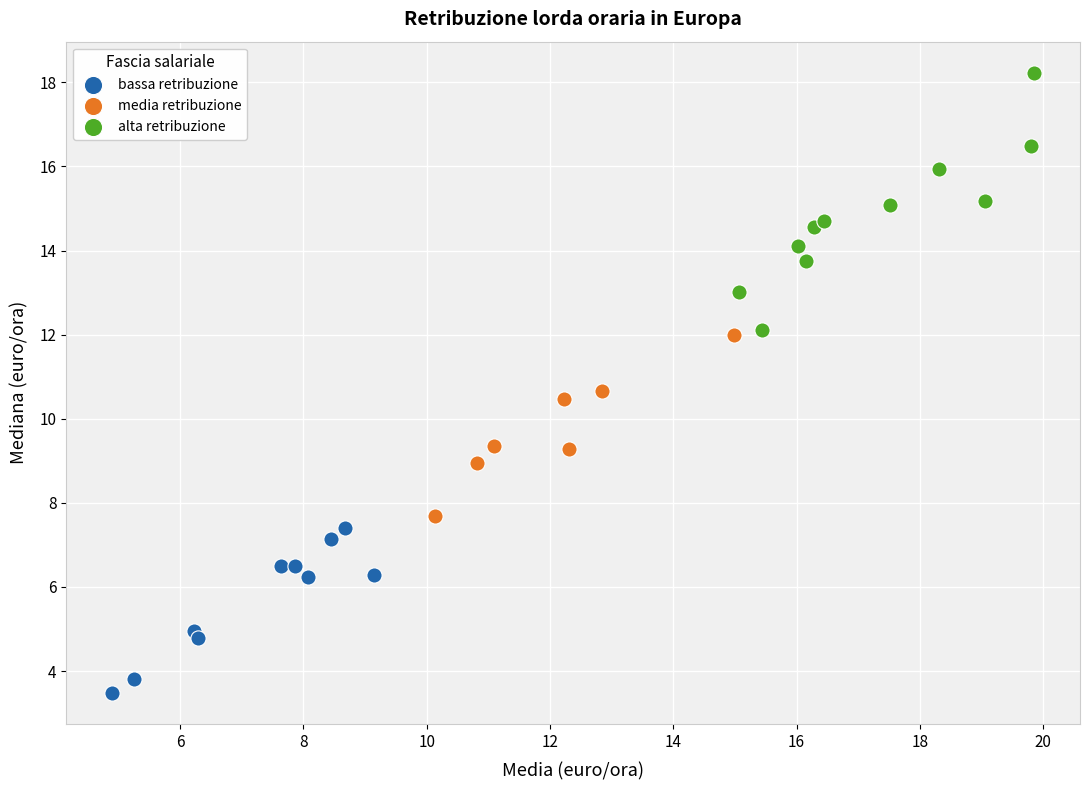

Which series reaches the maximum Y coordinate?

alta retribuzione